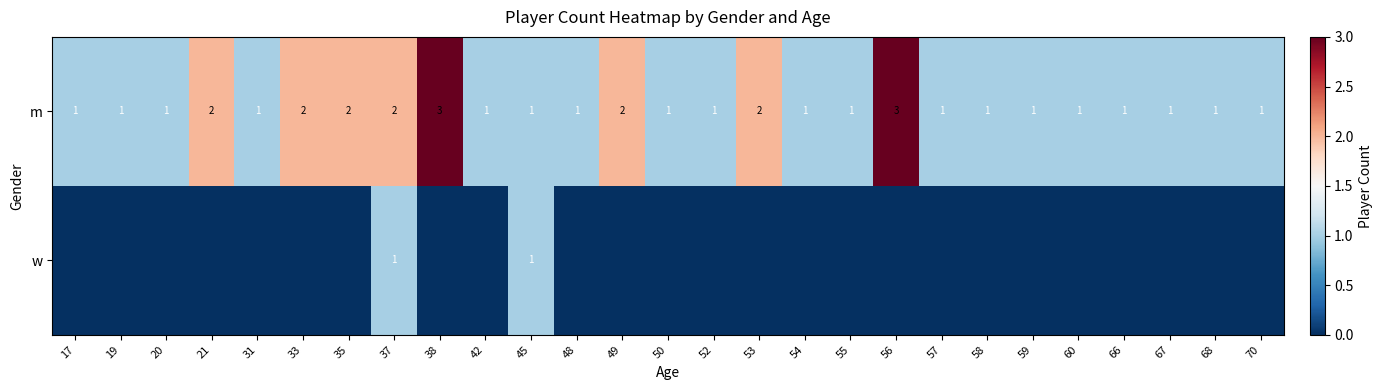

What is the total value across all series at 68?

1